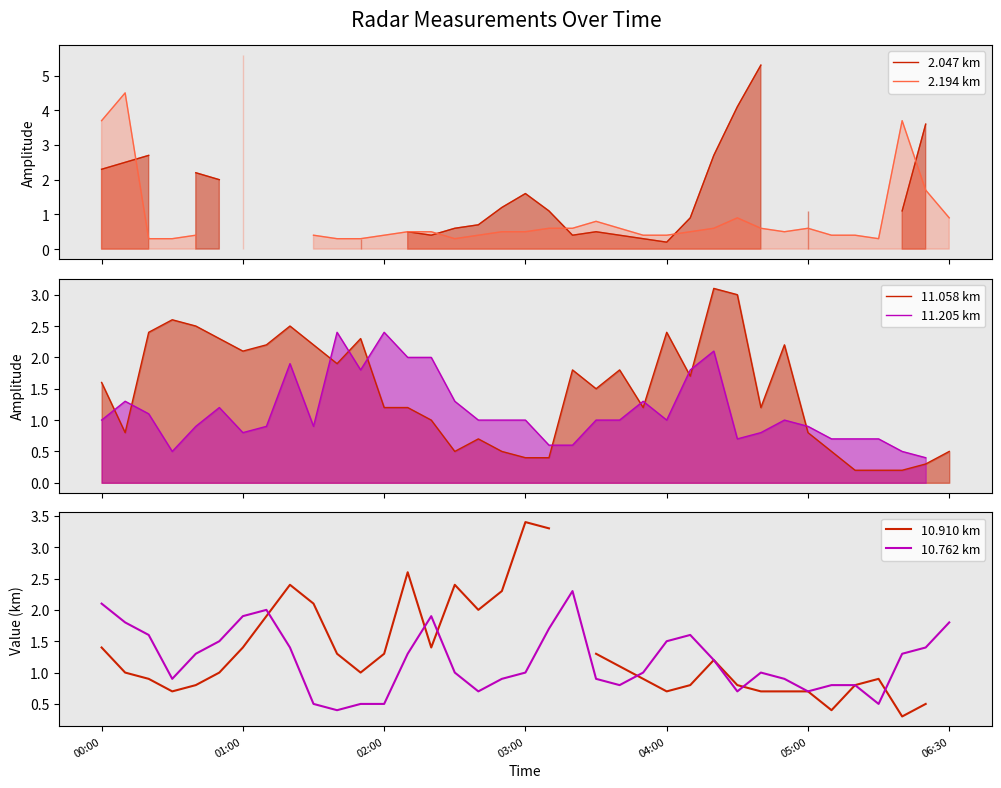

List the series in order of their peak value, highest first.

2.194 km, 2.047 km, 10.910 km, 11.058 km, 11.205 km, 10.762 km